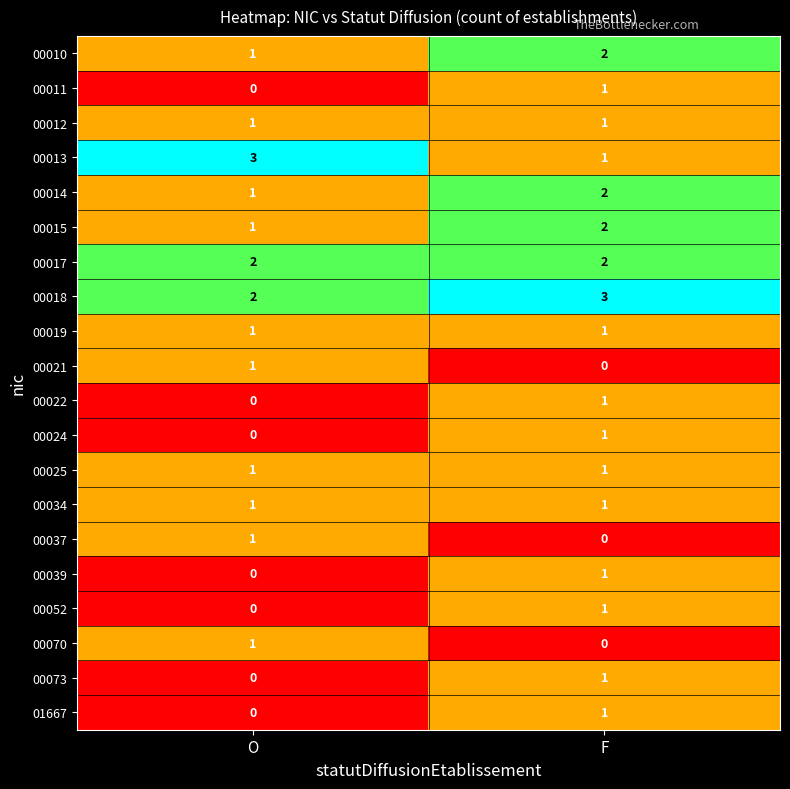

Which series has the widest spread of values?

00013